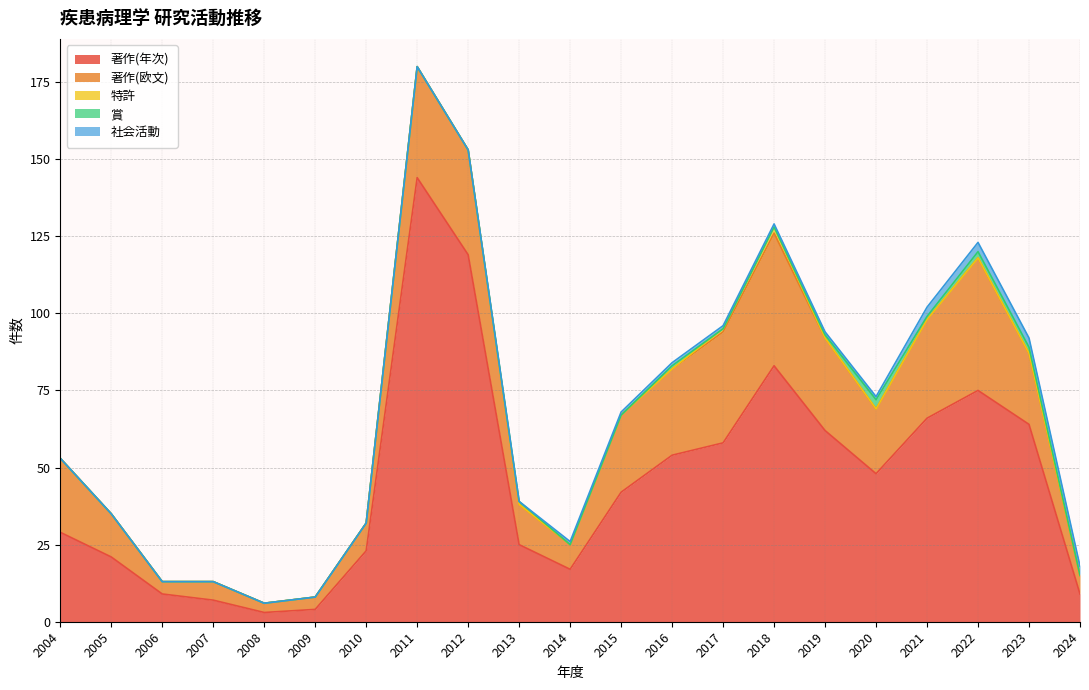

True or false: 著作(年次) and 特許 cross at least once.

False